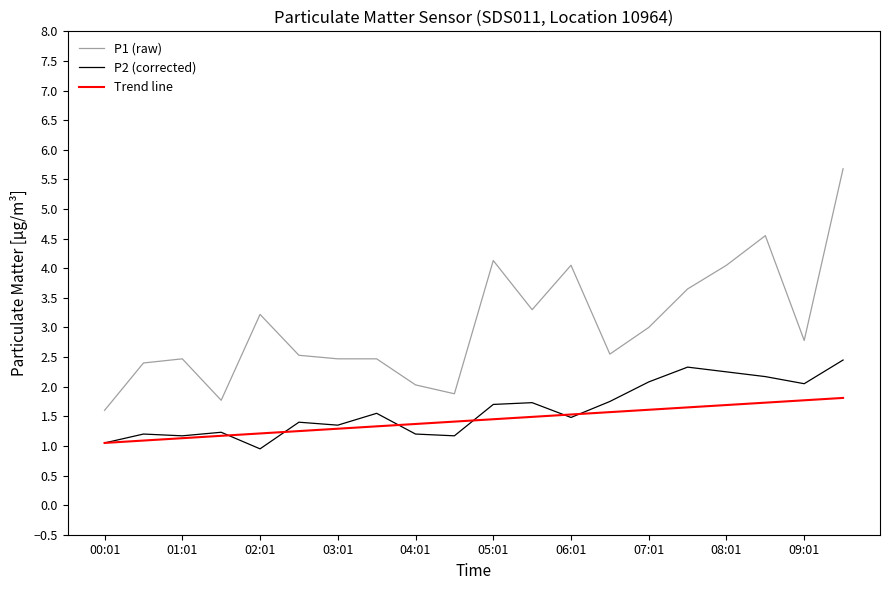

Which series has the widest spread of values?

P1 (raw)